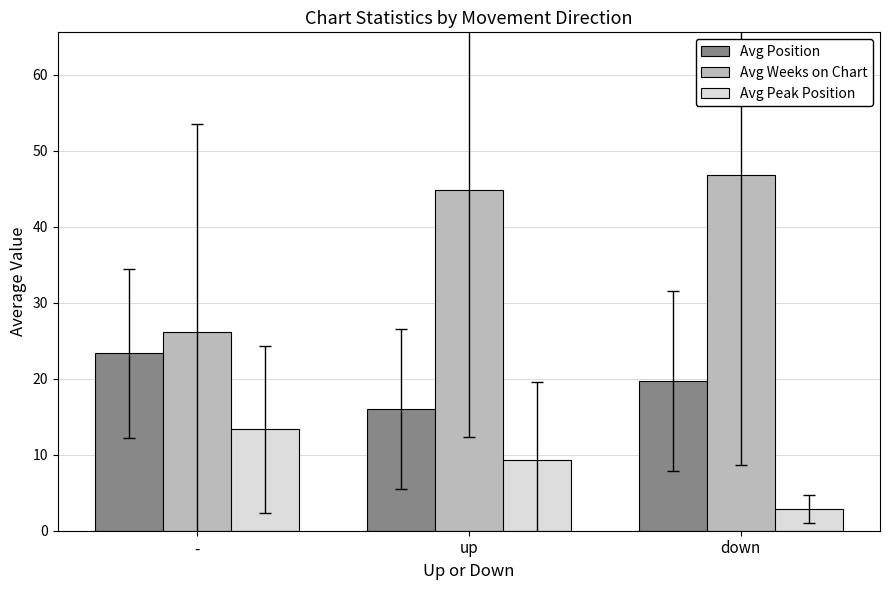

List the series in order of their overall mean, lowest first.

Avg Peak Position, Avg Position, Avg Weeks on Chart